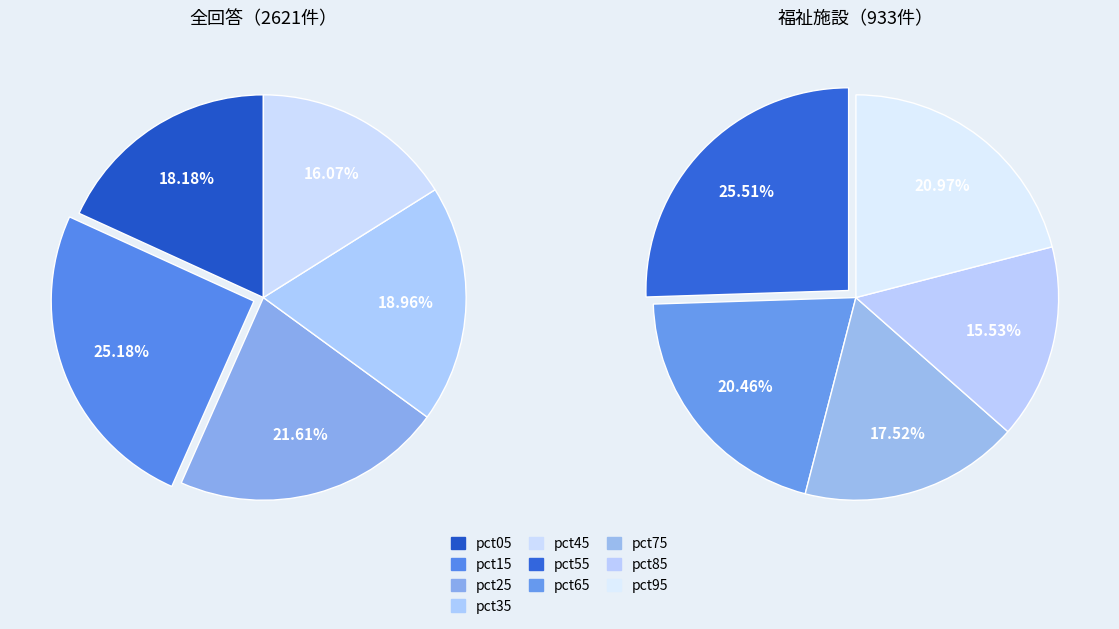

Which slice is the largest?

pct15